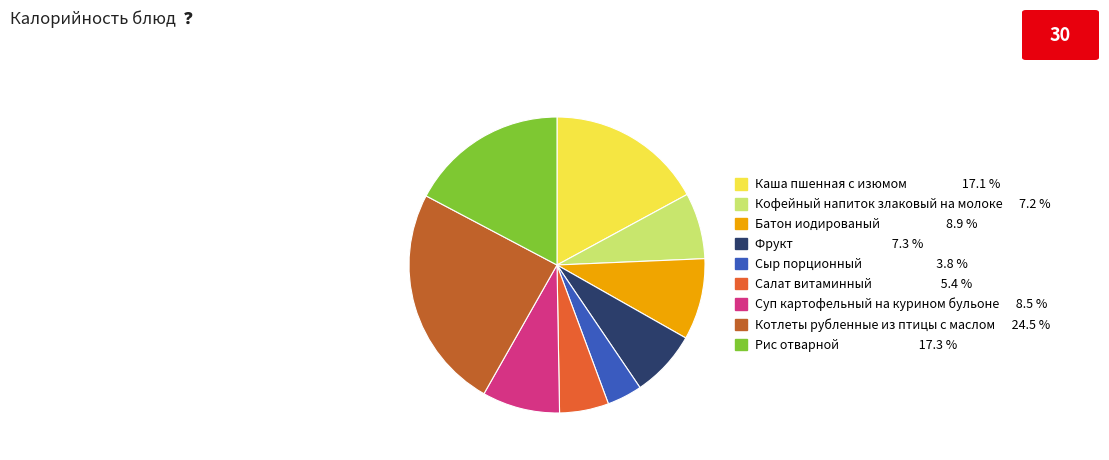

Do Салат витаминный and Фрукт together represent more than half of the pie?

No